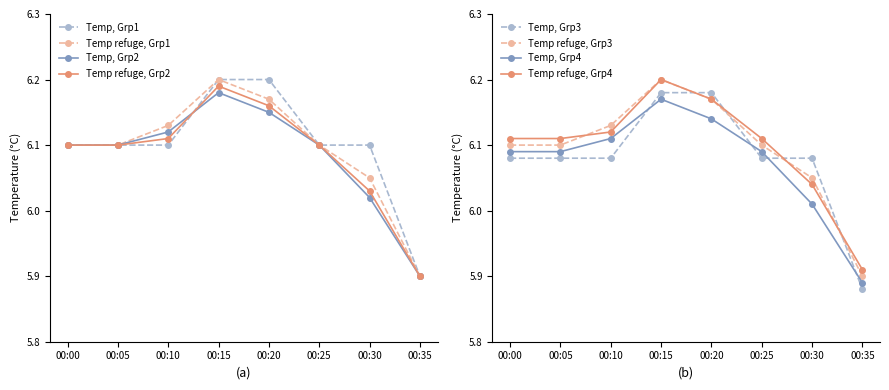

Where is the first local maximum for Temp, Grp2?

00:15